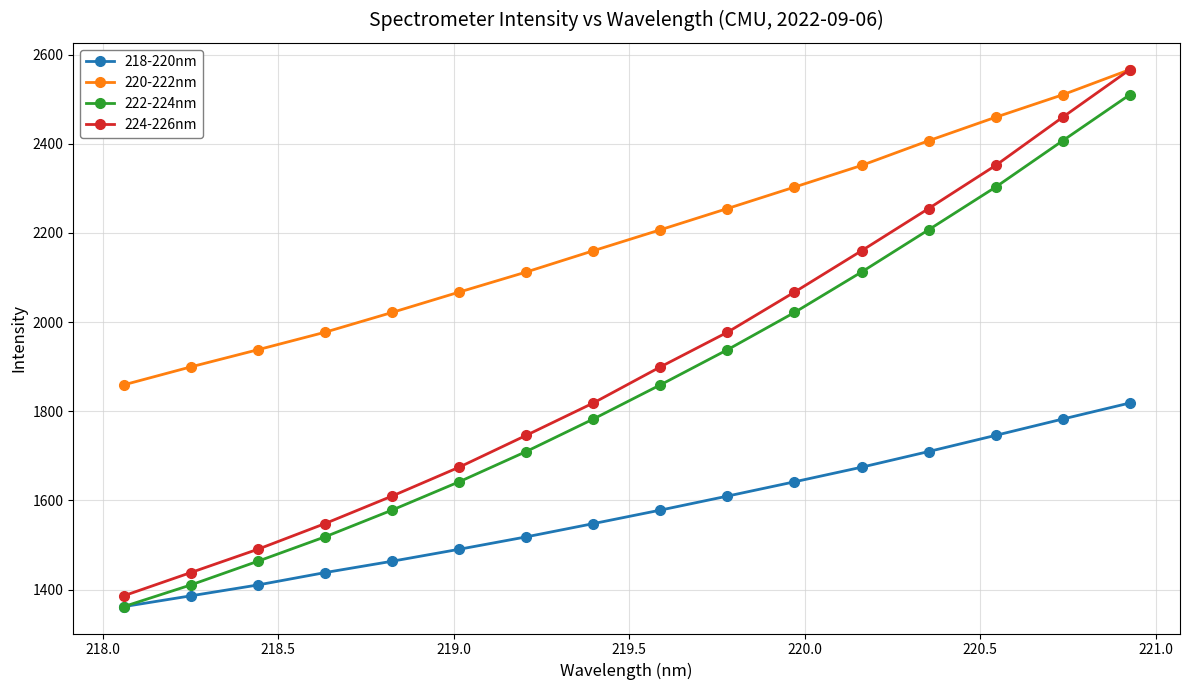

What is the value of the 222-224nm point at the 10th from the left?

1938.0